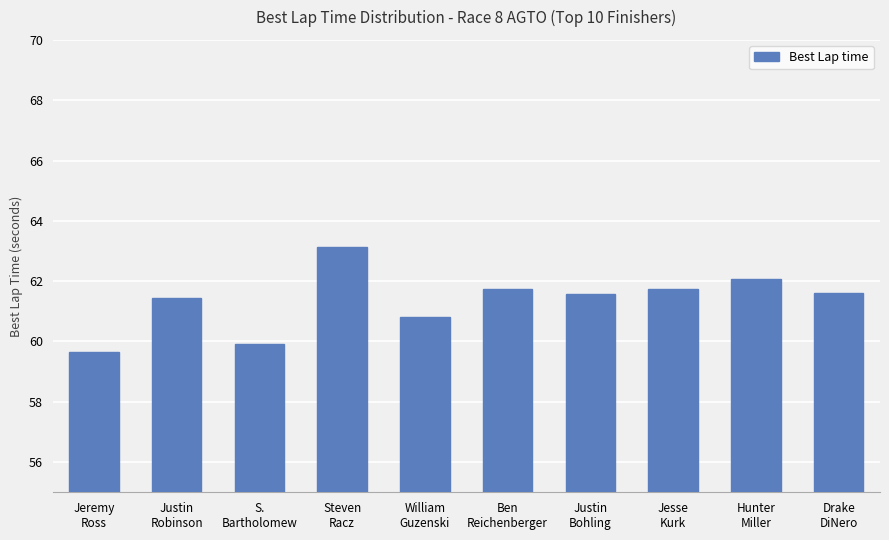

What is the difference between the maximum and second lowest values?

3.2